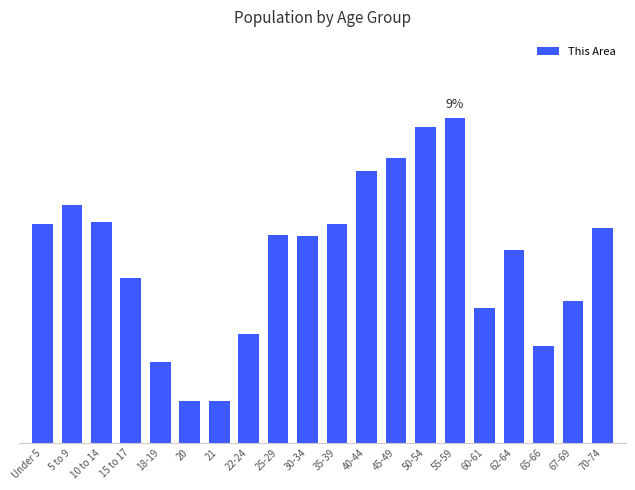

At which category does the chart reach its peak across all series?

55-59